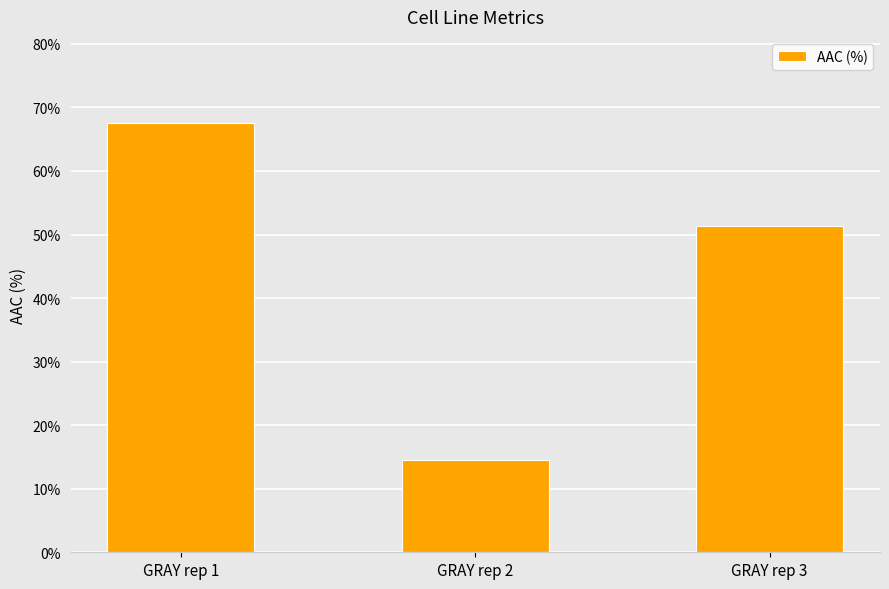

Count the number of data series in this chart.

1